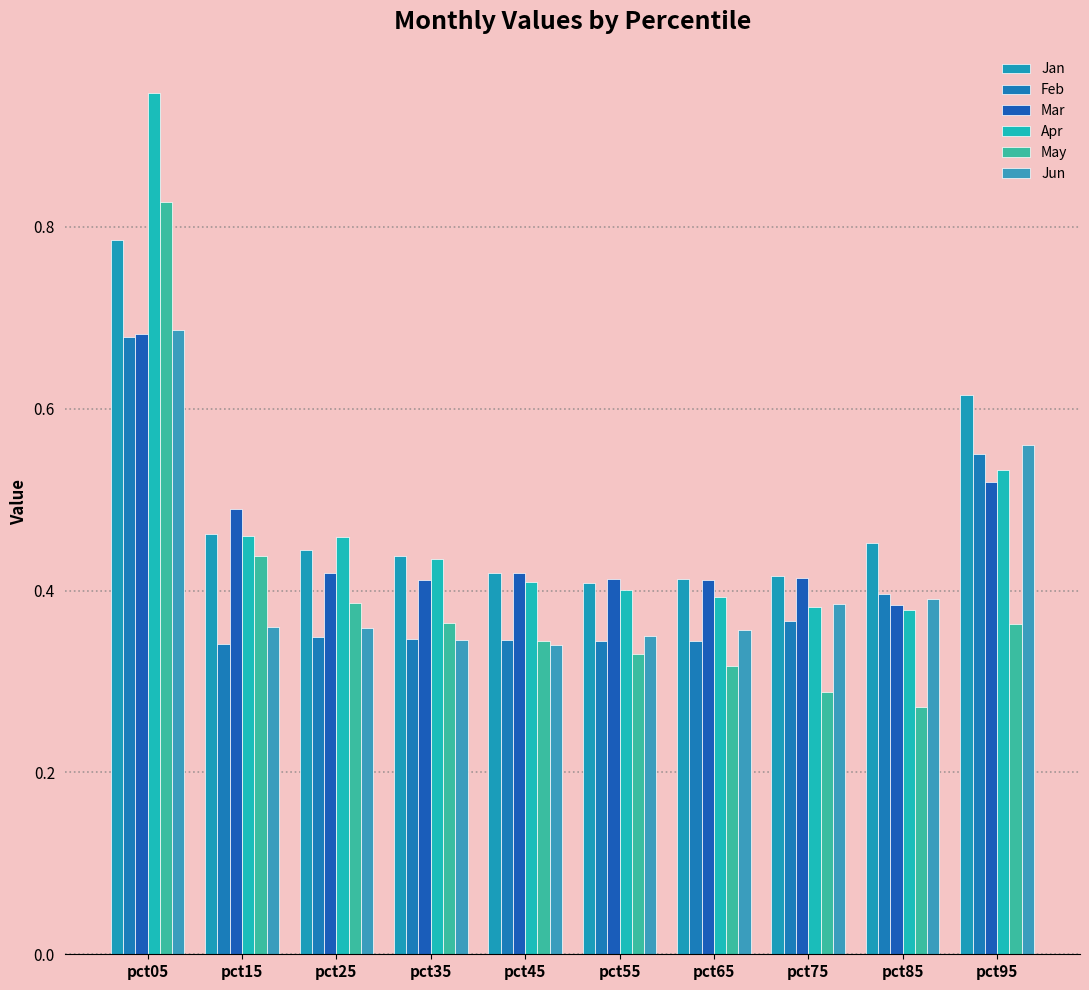

What are all the series names shown in the legend?

Jan, Feb, Mar, Apr, May, Jun